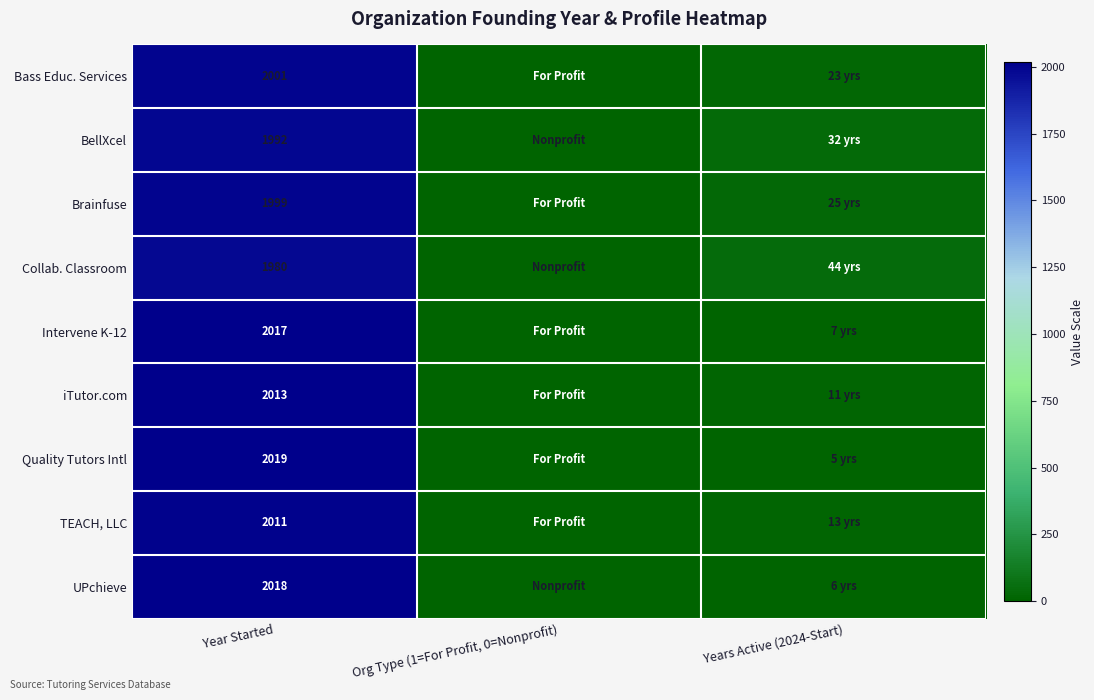

Is it true that Quality Tutors Intl equals 2019 at Year Started?

True